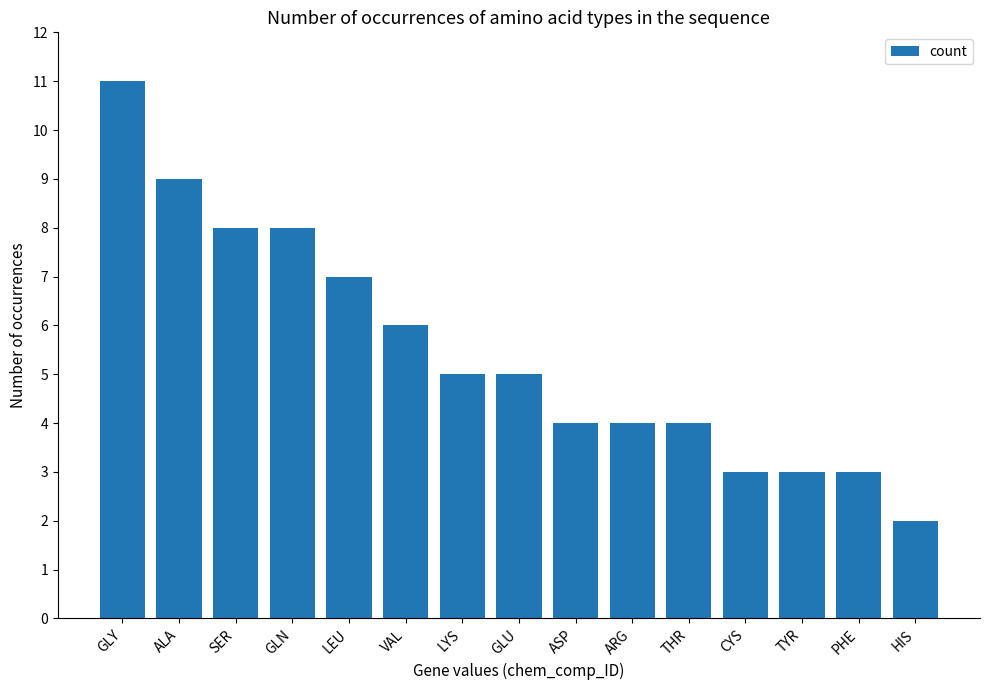

What is the difference between the second highest and second lowest values?

6